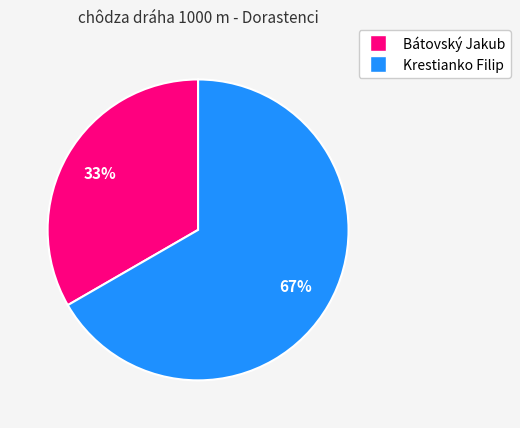

Which category has the biggest portion of the pie?

Krestianko Filip